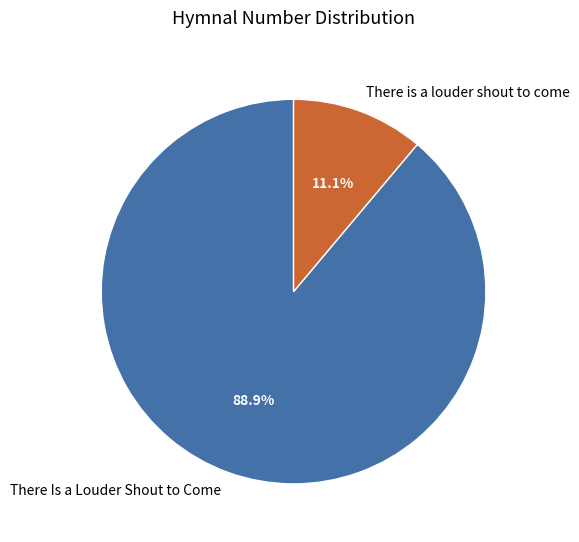

To the nearest percent, what is the difference between the There Is a Louder Shout to Come and There is a louder shout to come slice percentages?

78%